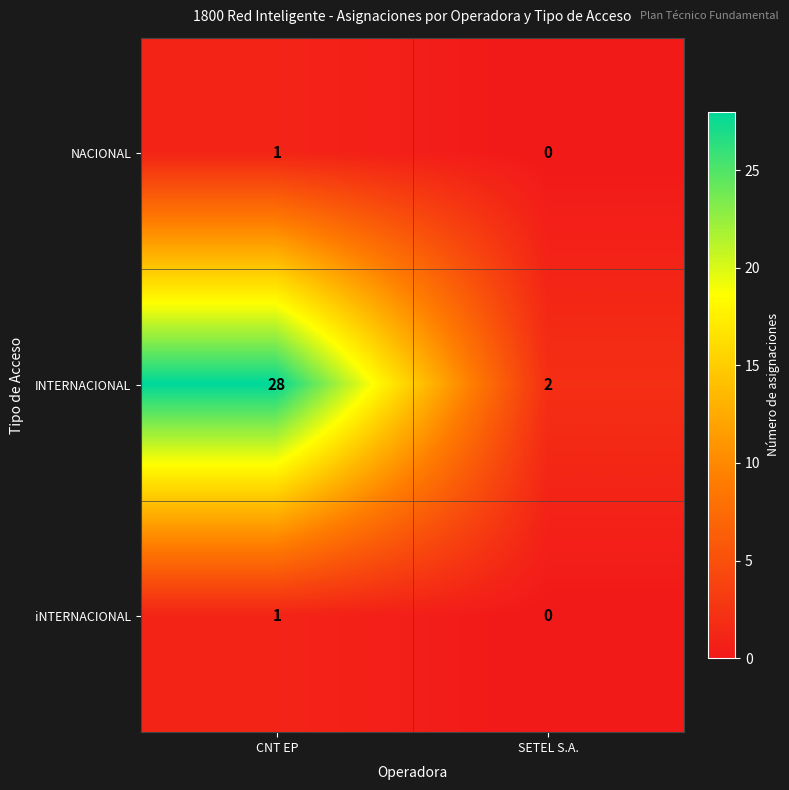

At which category is the sum across all series the highest?

CNT EP